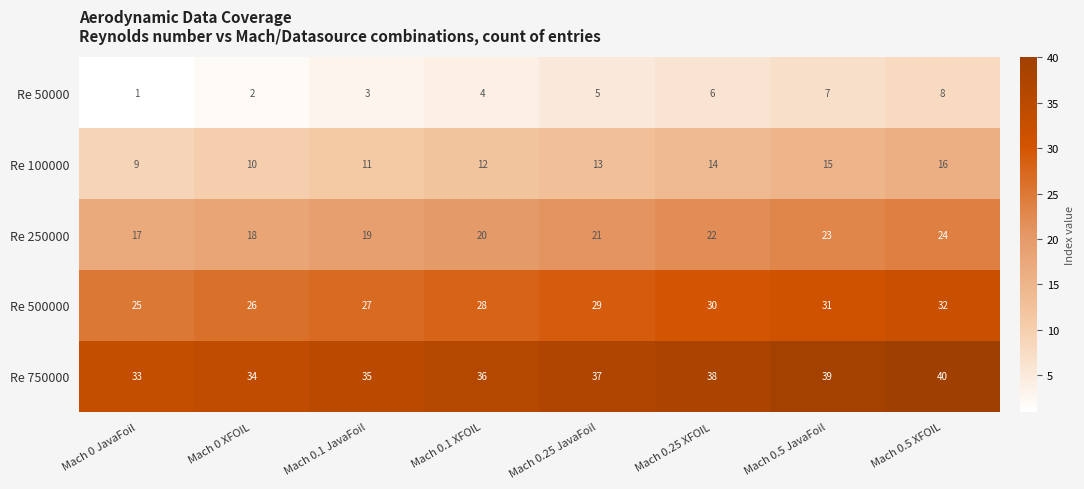

Is it true that Re 250000 equals 21 at Mach 0.25 JavaFoil?

True